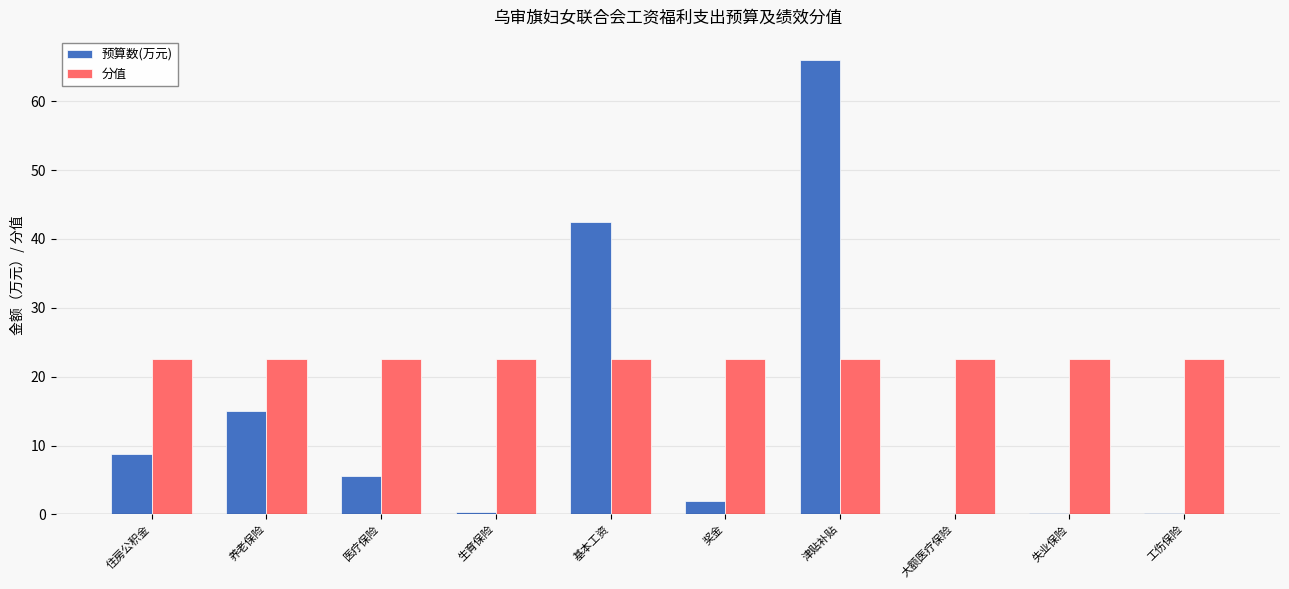

How many groups of bars are there?

10